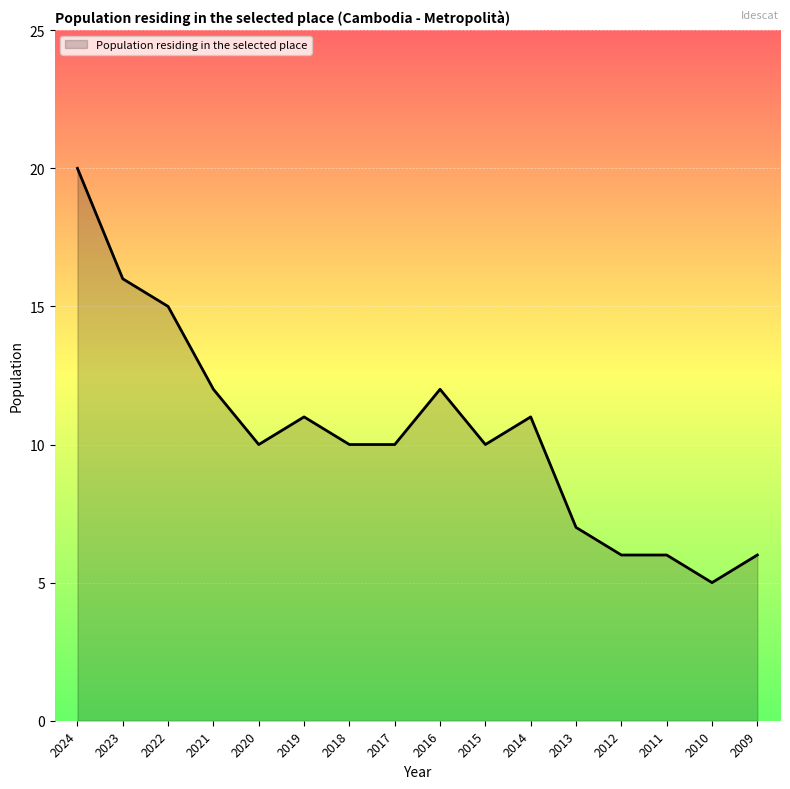

What is the difference between the maximum and second lowest values?

14